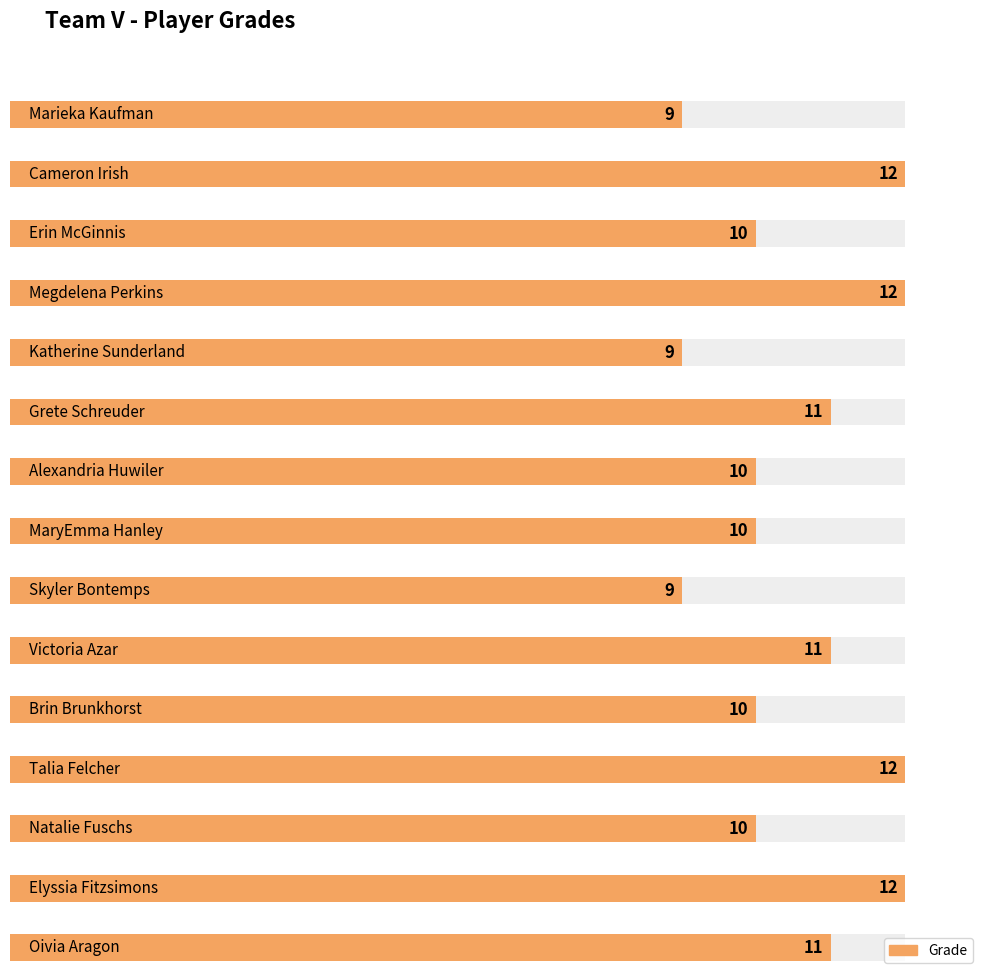

Where does the data first go above 10?

Cameron Irish